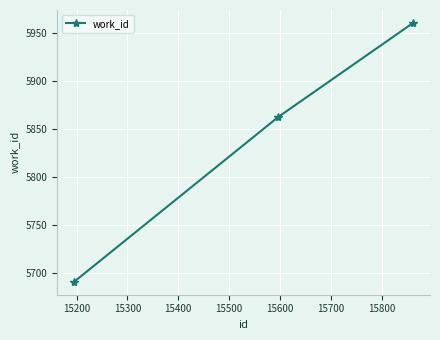

What is the average value?

5838